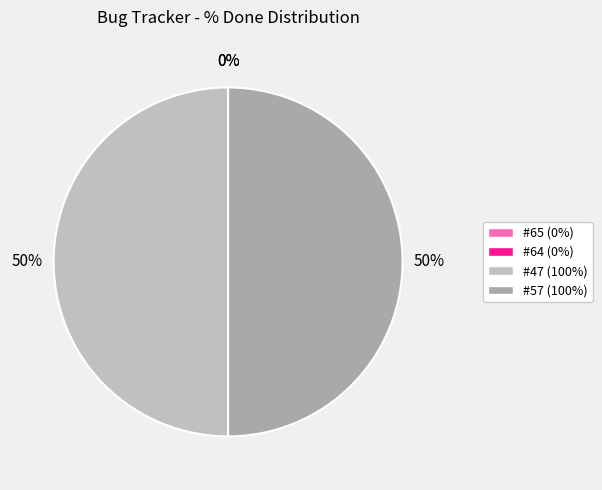

Is it true that #64 is 1% of the pie?

False